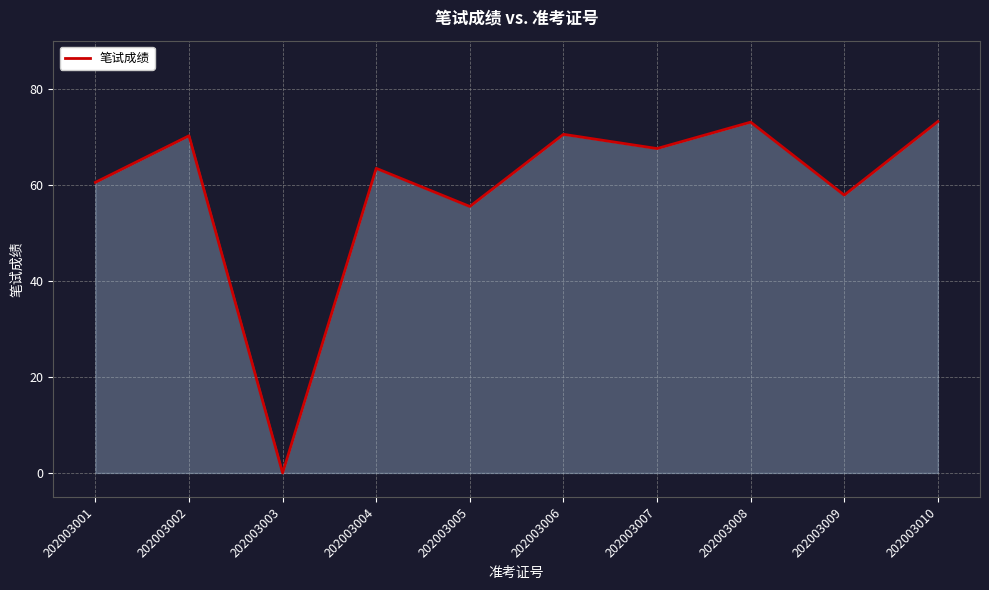

True or false: the data has more than 0 interior local peaks.

True